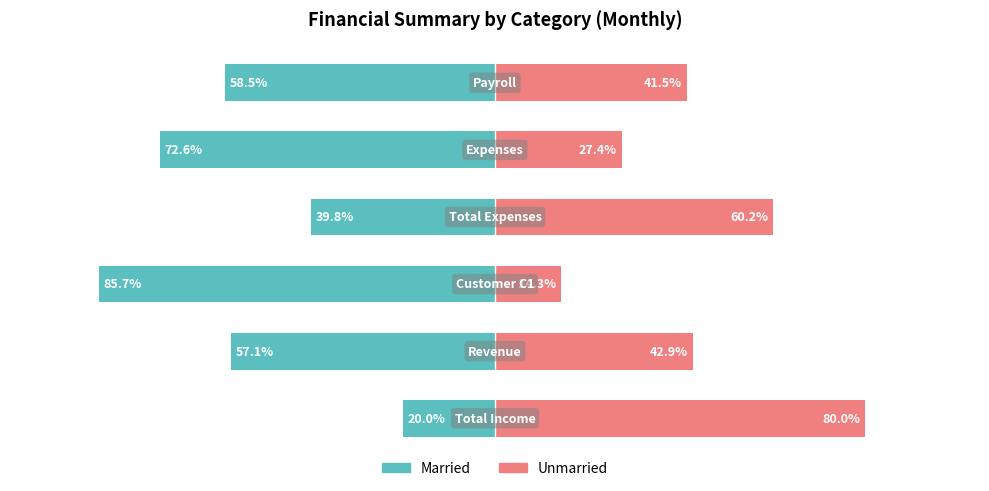

How many bars are there in each group?

2